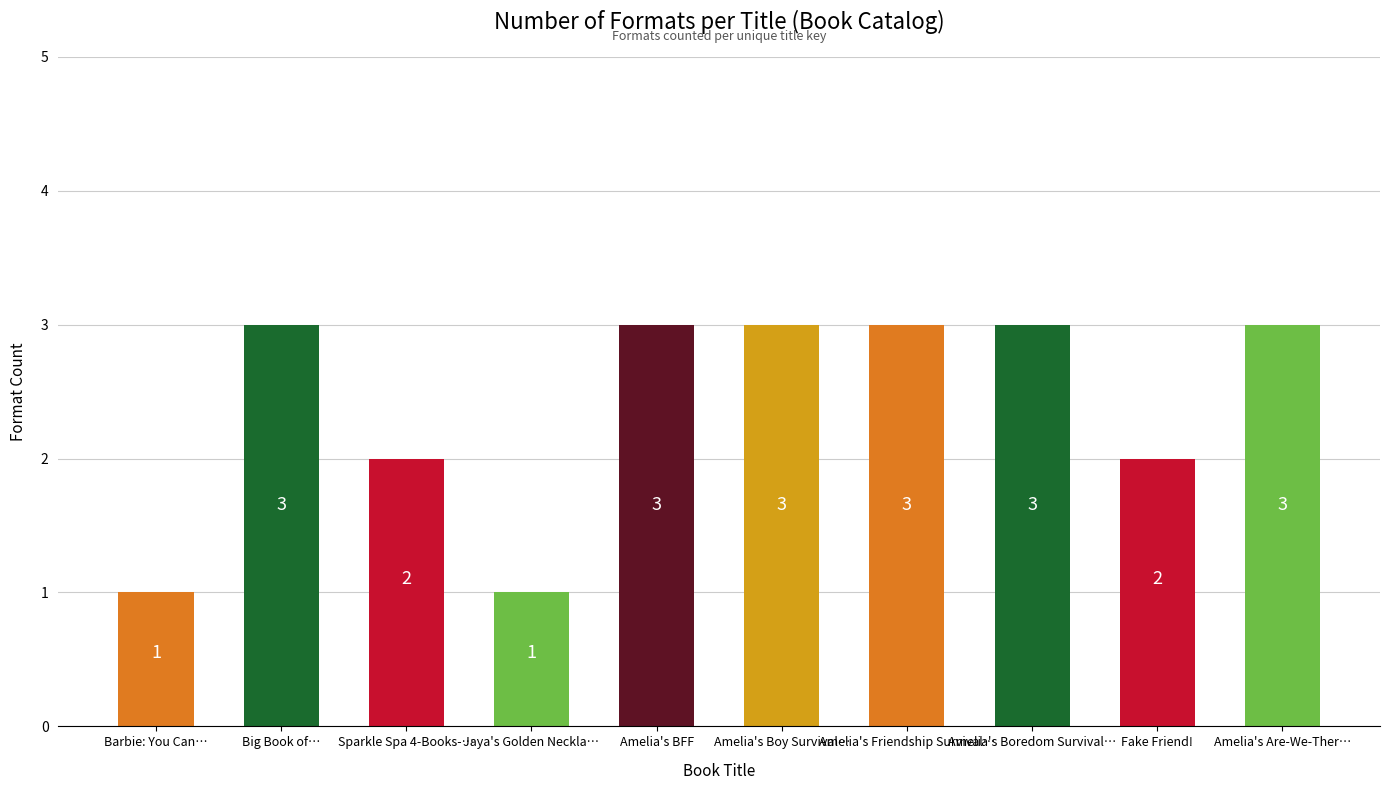

Read the value at Sparkle Spa 4-Books-….

2